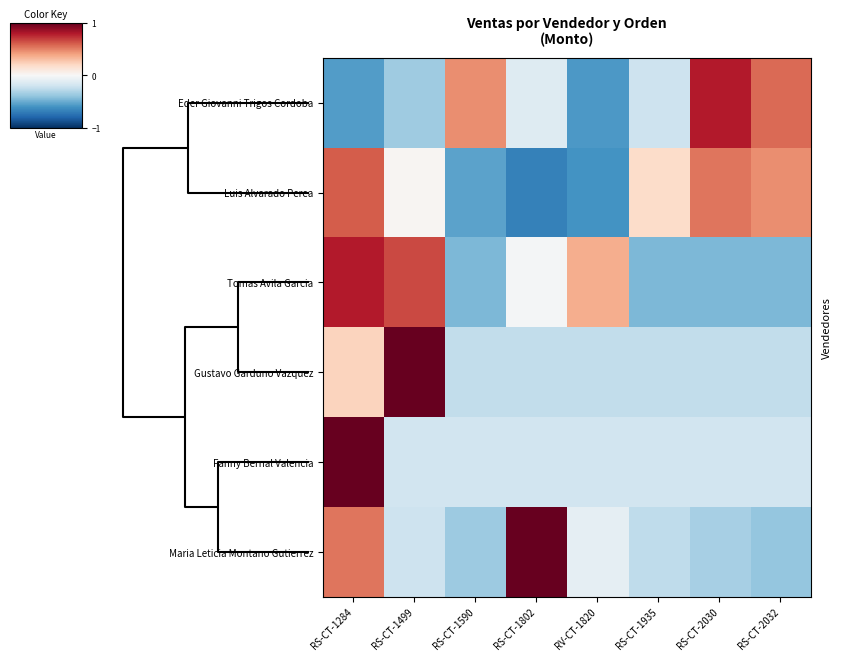

What is the minimum value shown in the chart?

-0.7